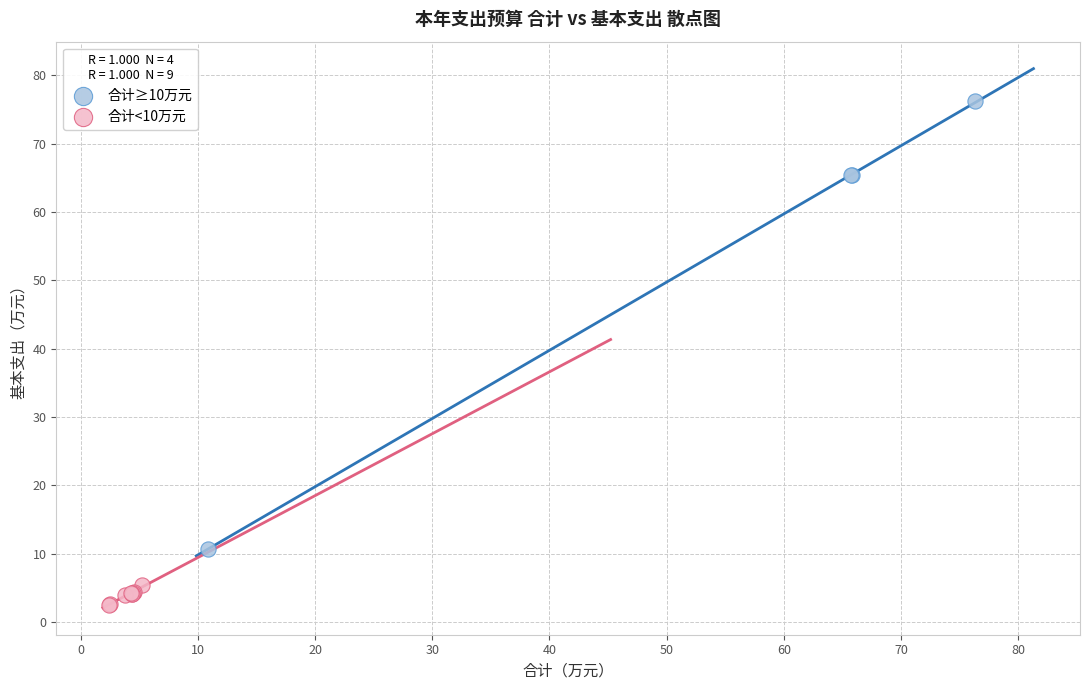

Which series reaches the maximum Y coordinate?

合计≥10万元